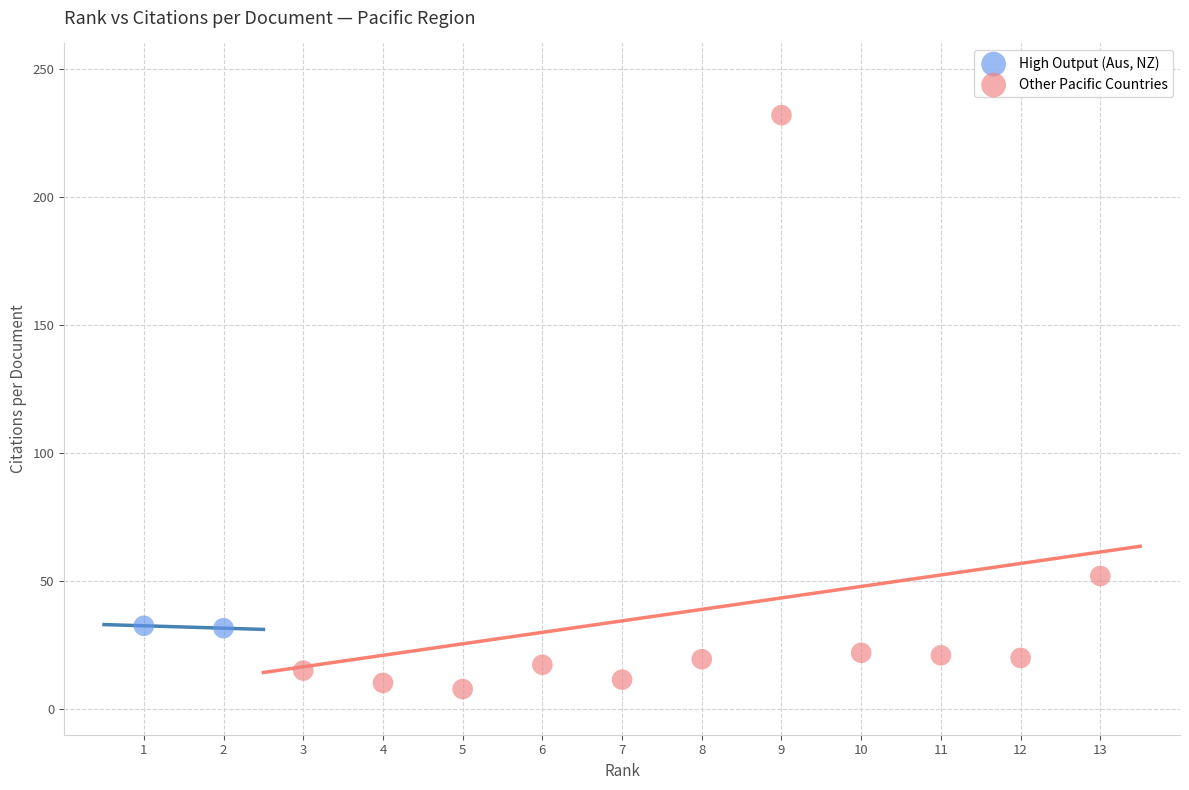

What are all the series names shown in the legend?

High Output (Aus, NZ), Other Pacific Countries